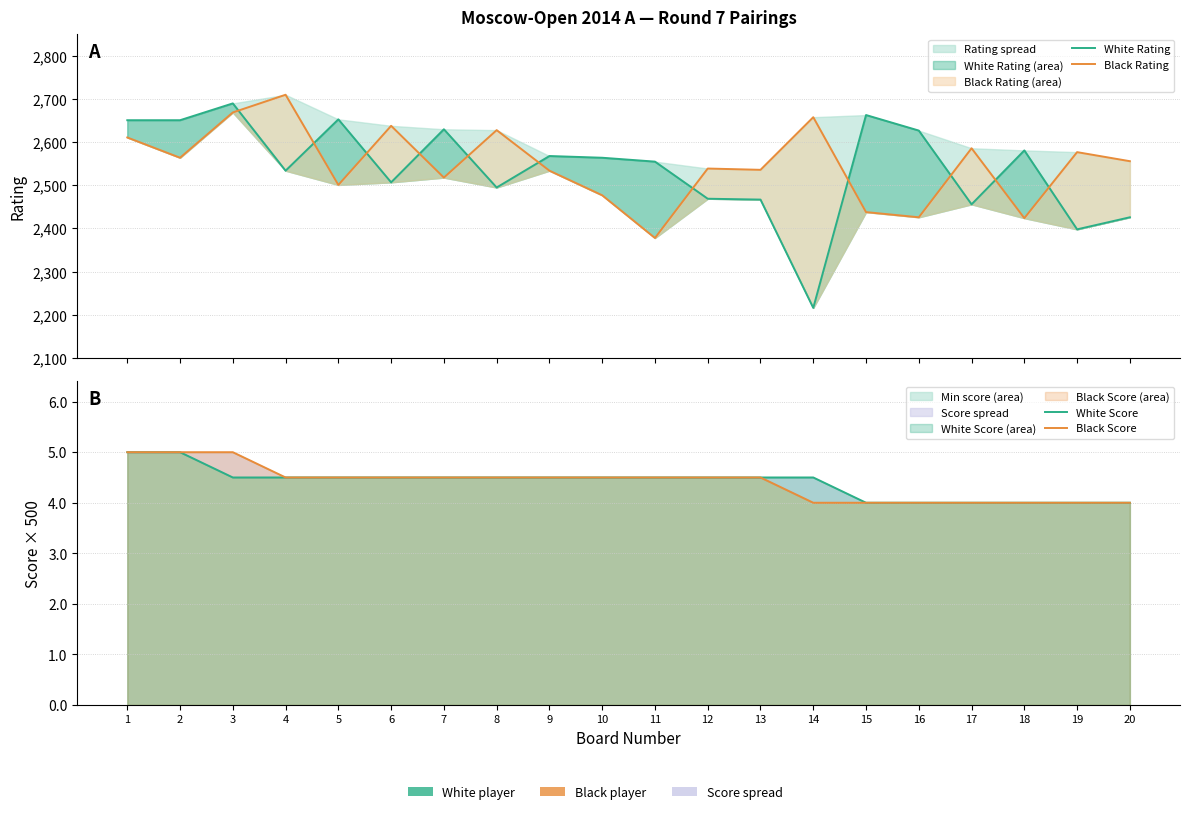

Reading left to right, transcribe all the data shown in this chart.

White Rating: 1=2651	2=2651	3=2690	4=2534	5=2653	6=2507	7=2630	8=2495	9=2568	10=2564	11=2555	12=2469	13=2467	14=2216	15=2663	16=2627	17=2456	18=2581	19=2398	20=2426
Black Rating: 1=2611	2=2564	3=2669	4=2710	5=2501	6=2638	7=2518	8=2628	9=2534	10=2477	11=2378	12=2539	13=2536	14=2658	15=2438	16=2426	17=2586	18=2424	19=2577	20=2556
White Score: 1=2500	2=2500	3=2250	4=2250	5=2250	6=2250	7=2250	8=2250	9=2250	10=2250	11=2250	12=2250	13=2250	14=2250	15=2000	16=2000	17=2000	18=2000	19=2000	20=2000
Black Score: 1=2500	2=2500	3=2500	4=2250	5=2250	6=2250	7=2250	8=2250	9=2250	10=2250	11=2250	12=2250	13=2250	14=2000	15=2000	16=2000	17=2000	18=2000	19=2000	20=2000